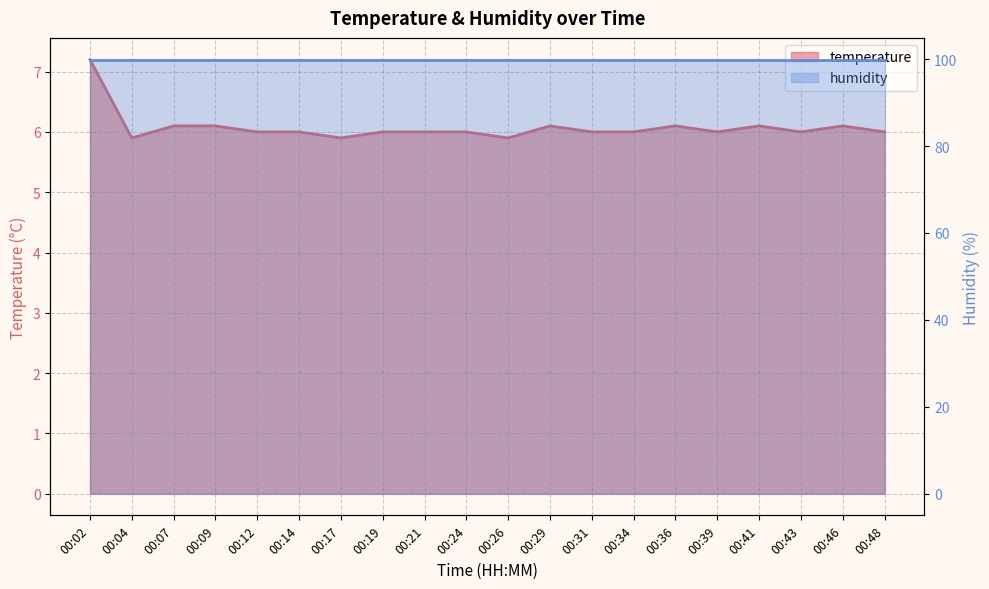

How many points are higher than both their immediate neighbors (excluding endpoints)?

4